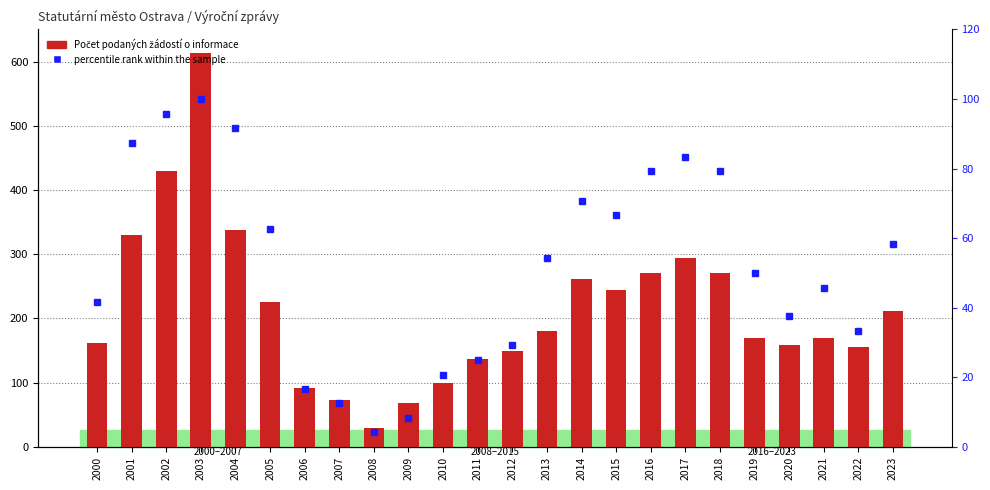

Between 2015 and 2013, which is larger?

2015